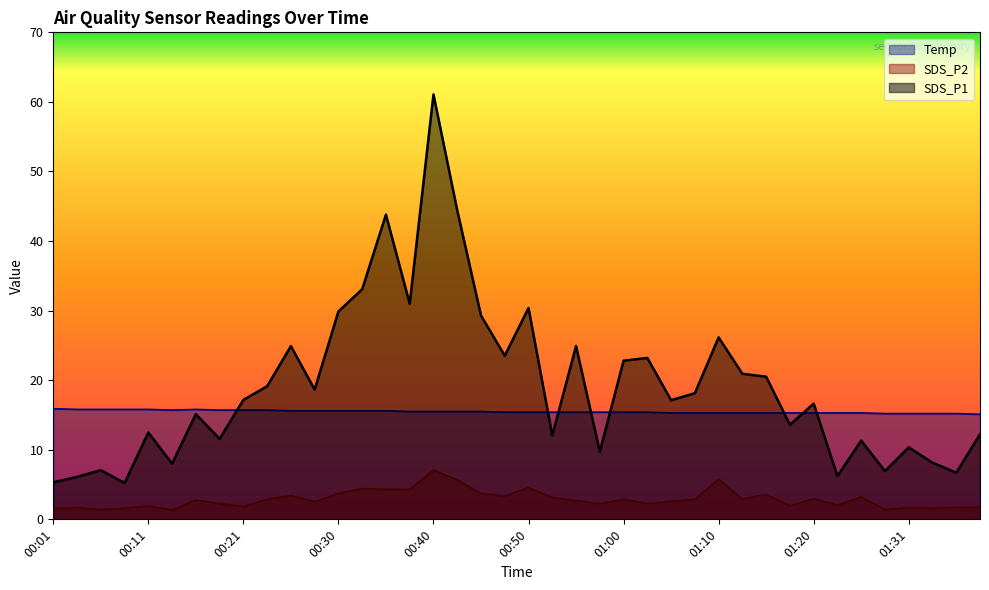

Where is the first local minimum for SDS_P2?

00:06